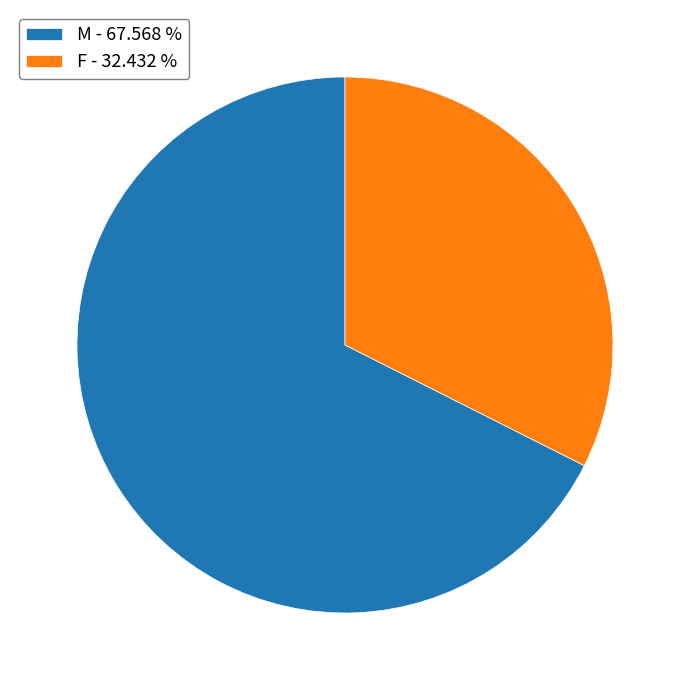

Rank the categories by value from highest to lowest.

M, F